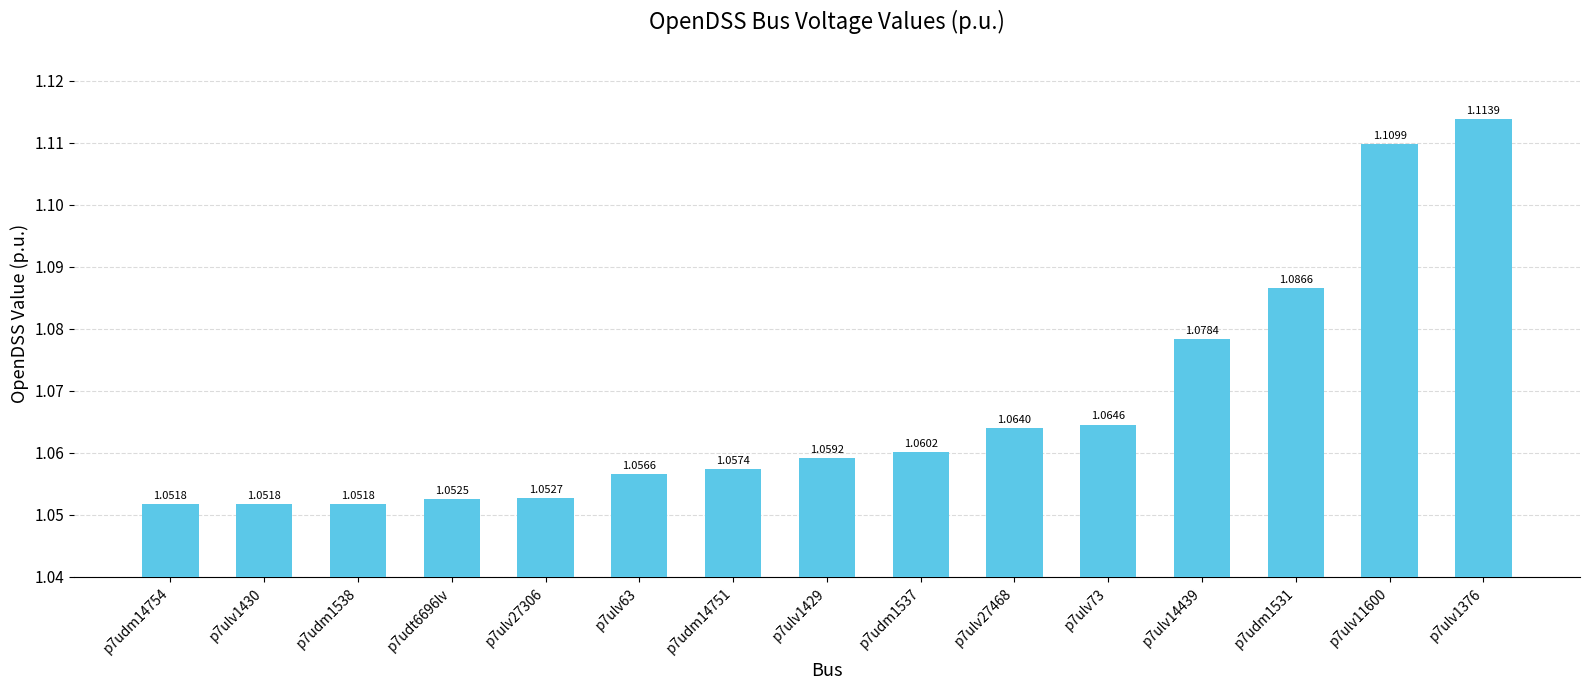

Approximately how many times larger is the value at p7ulv1429 compared to p7ulv73?

1.0